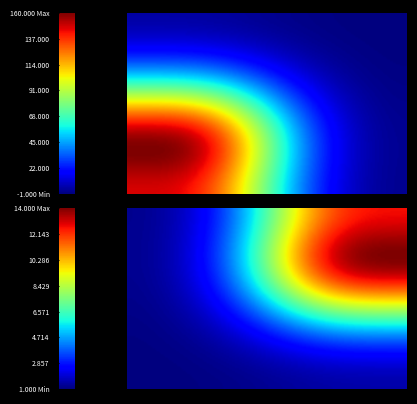

What is the maximum value shown in the chart?

160